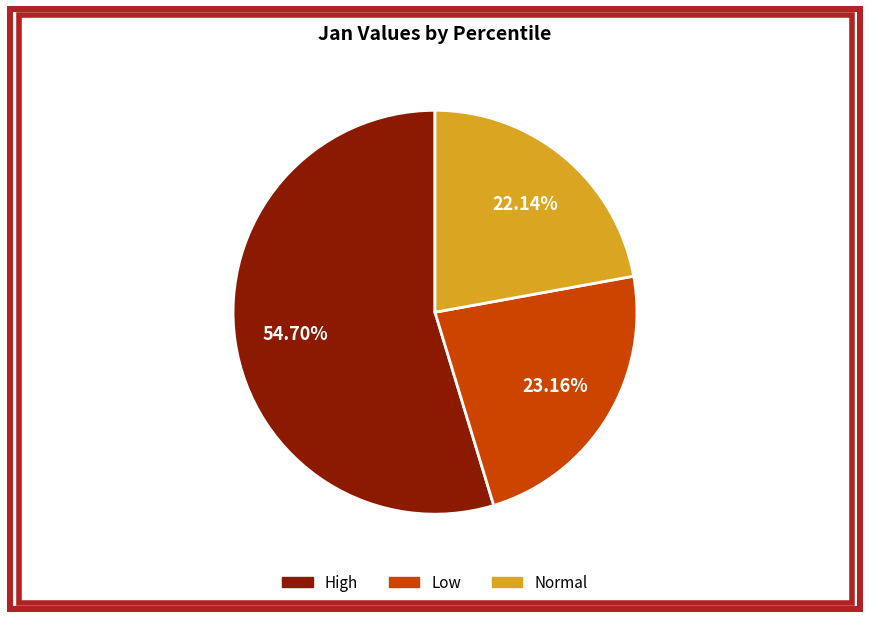

To the nearest percent, what is the difference between the largest and smallest slice percentages?

33%